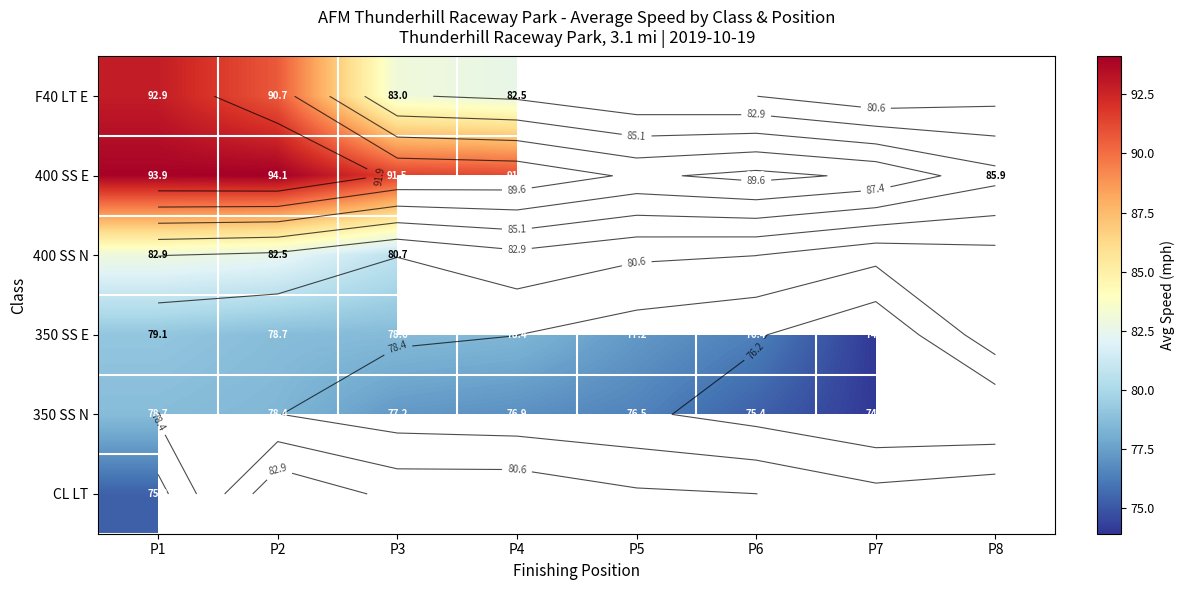

What is the difference between the second highest and minimum values in the F40 LT E series?

8.2